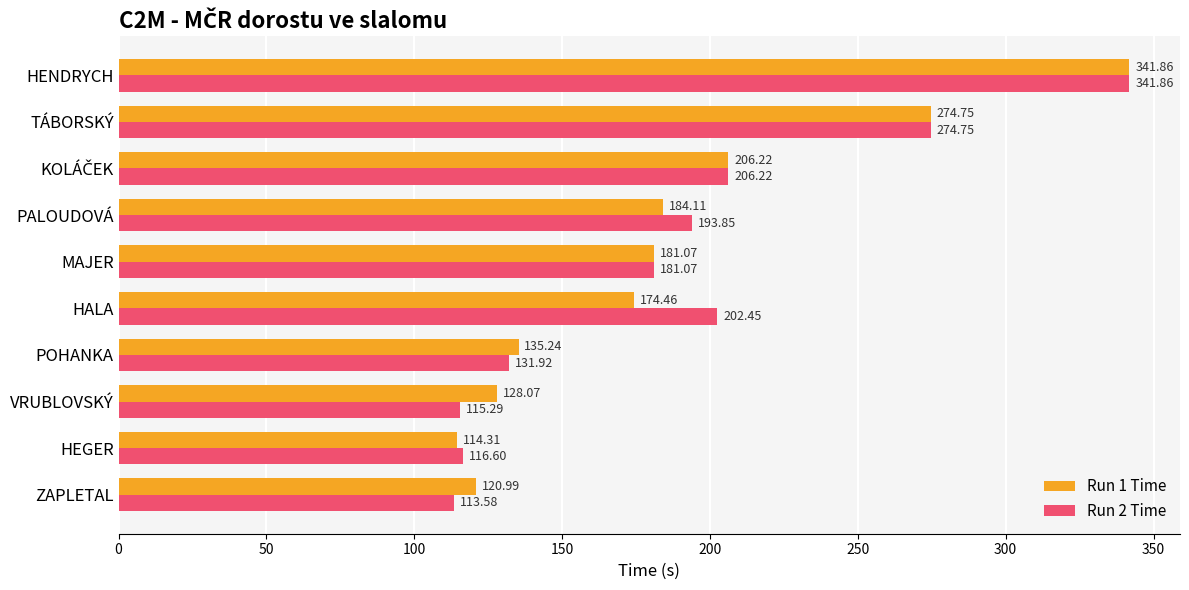

What is the difference between the second highest and minimum values in the Run 2 Time series?

161.2